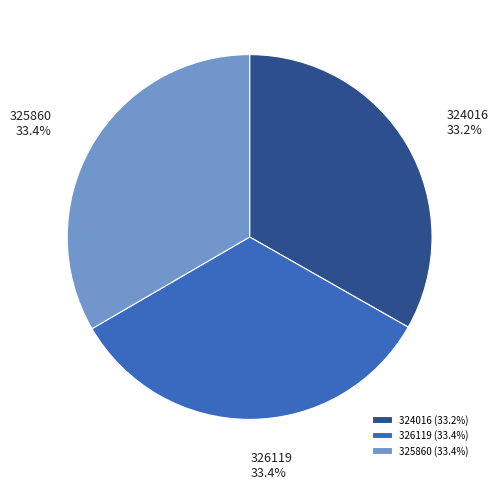

What is the ratio of the value at 326119 to the value at 325860?

1.0